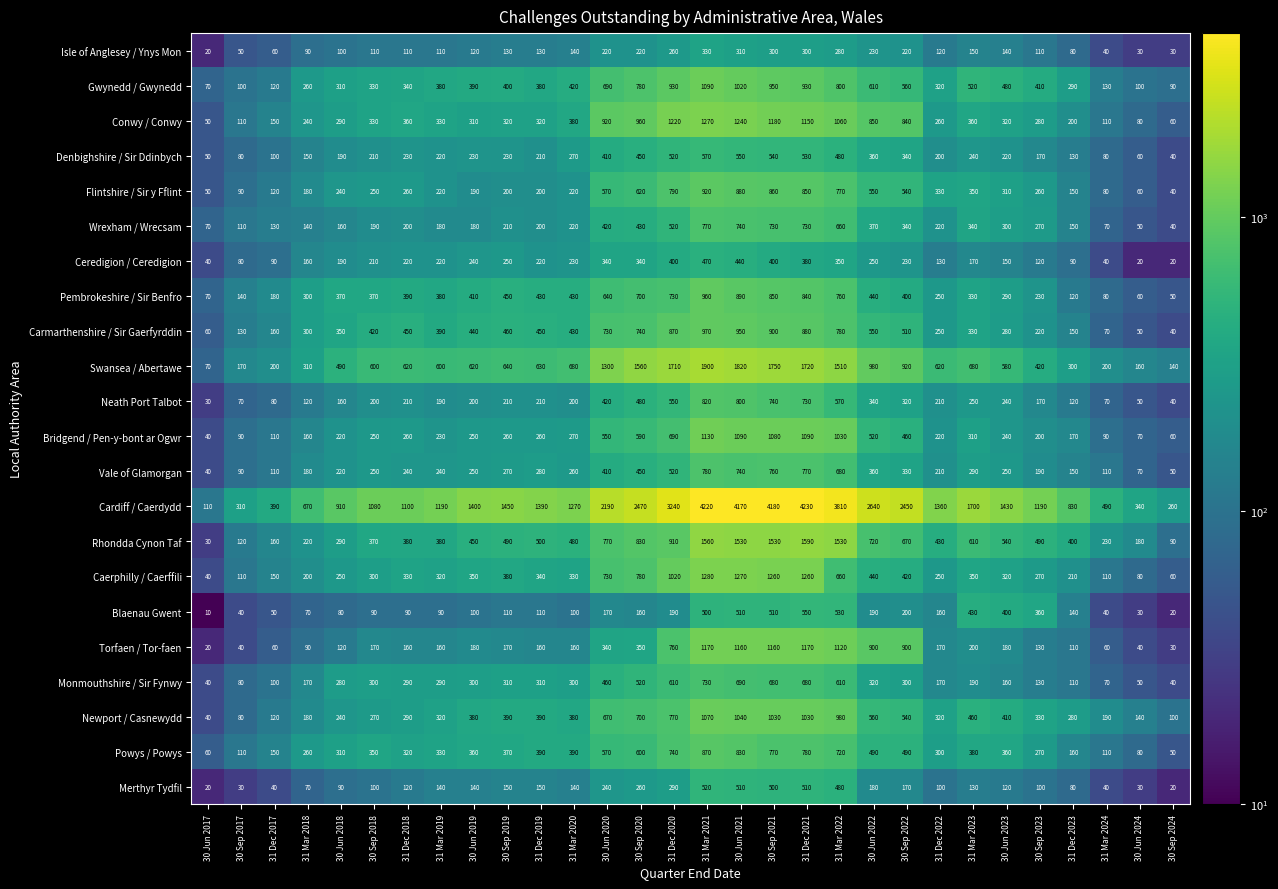

Which label corresponds to the smallest value in the chart?

30 Jun 2017